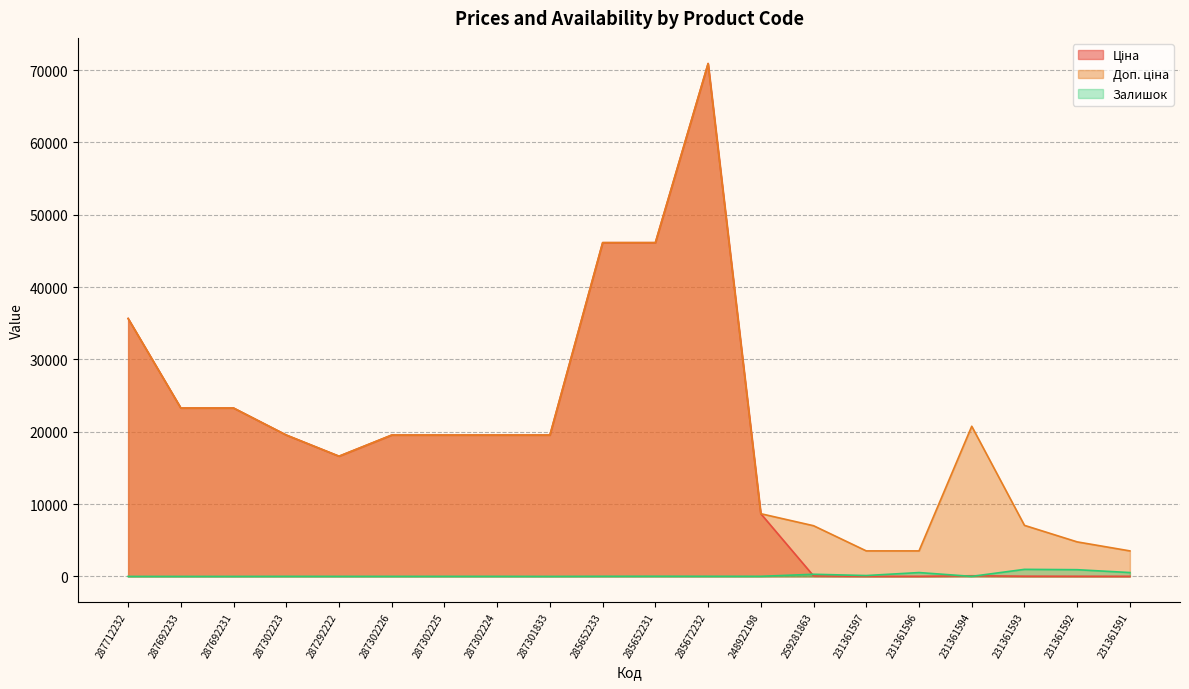

The value of Ціна at 231361594 is 47.6. True or false?

False